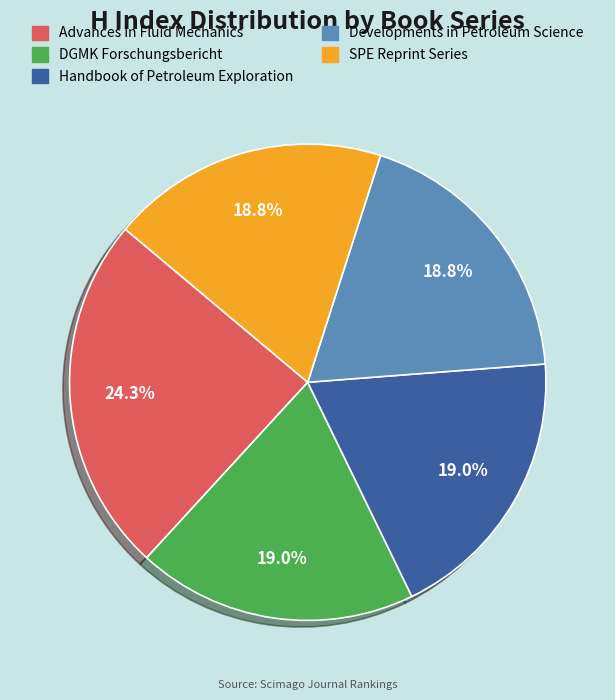

True or false: SPE Reprint Series accounts for 11% of the total.

False